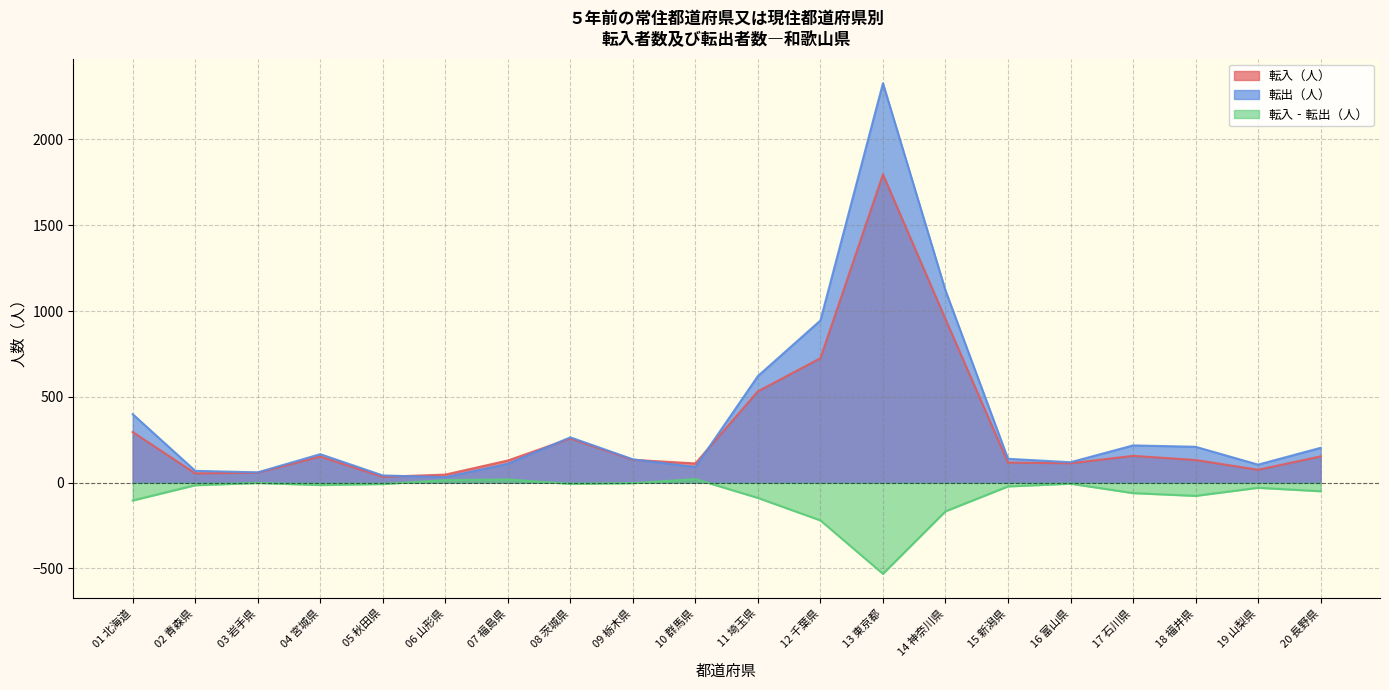

True or false: 転入‐転出（人） has more than 1 interior local peaks.

True